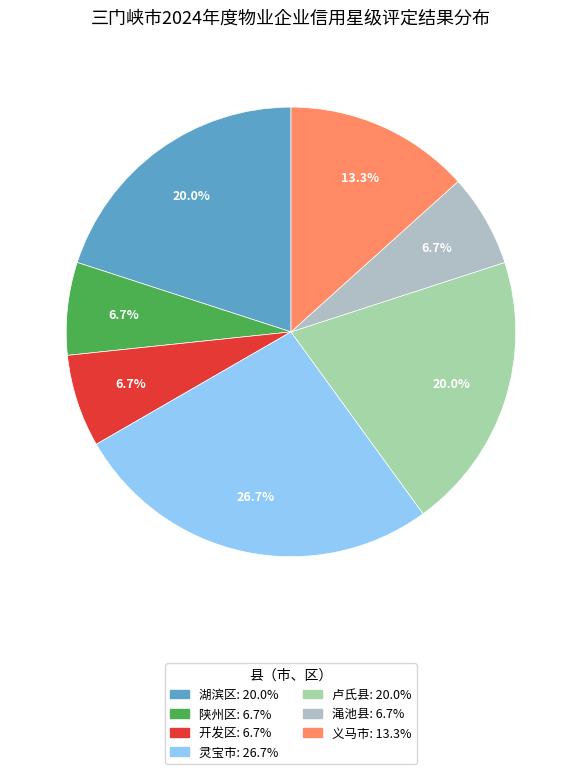

To the nearest percent, what percentage of the pie is 陕州区?

7%